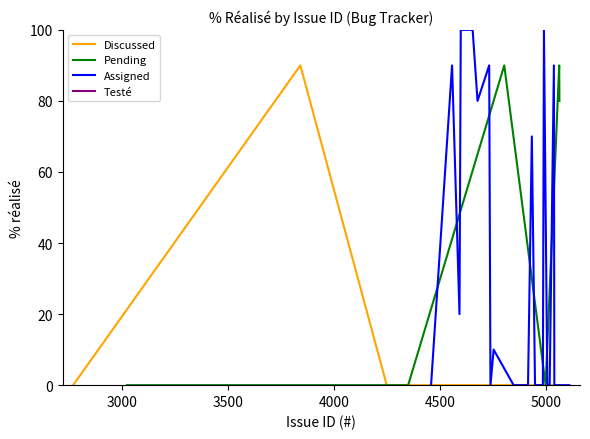

What is the maximum value for Discussed?

90